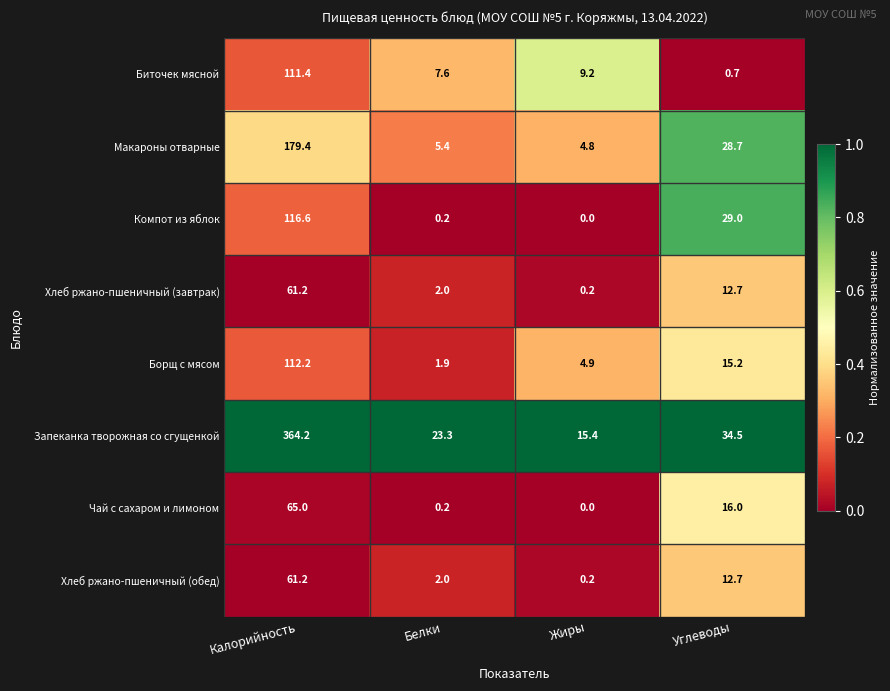

What is the average value of the Хлеб ржано-пшеничный (обед) series?

19.0